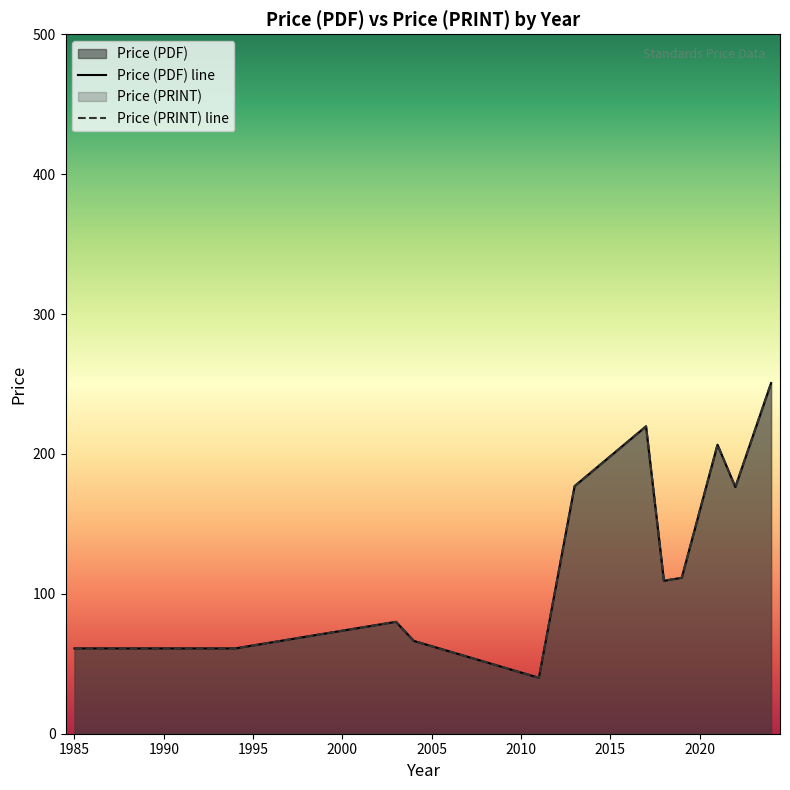

At how many categories does at least one series exceed 50?

12